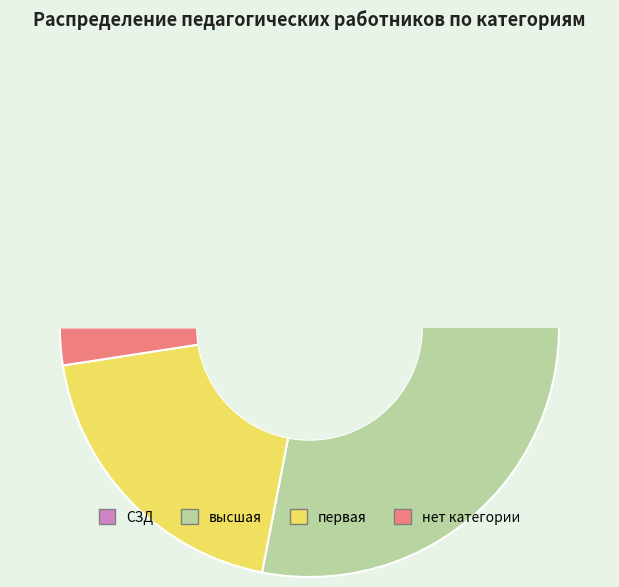

The первая slice represents 6% of the pie. True or false?

False